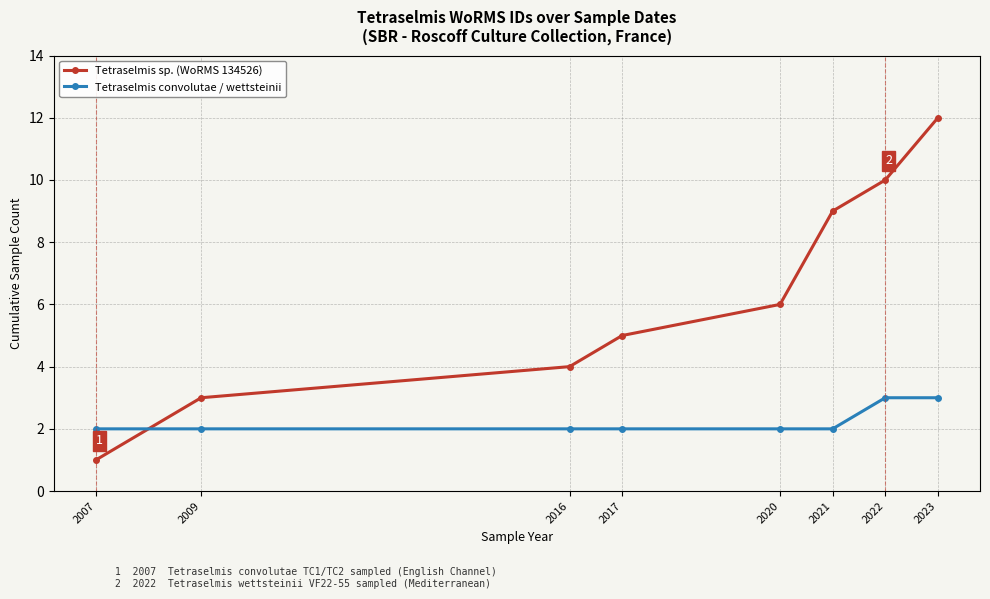

What are all the series names shown in the legend?

Tetraselmis sp. (WoRMS 134526), Tetraselmis convolutae / wettsteinii